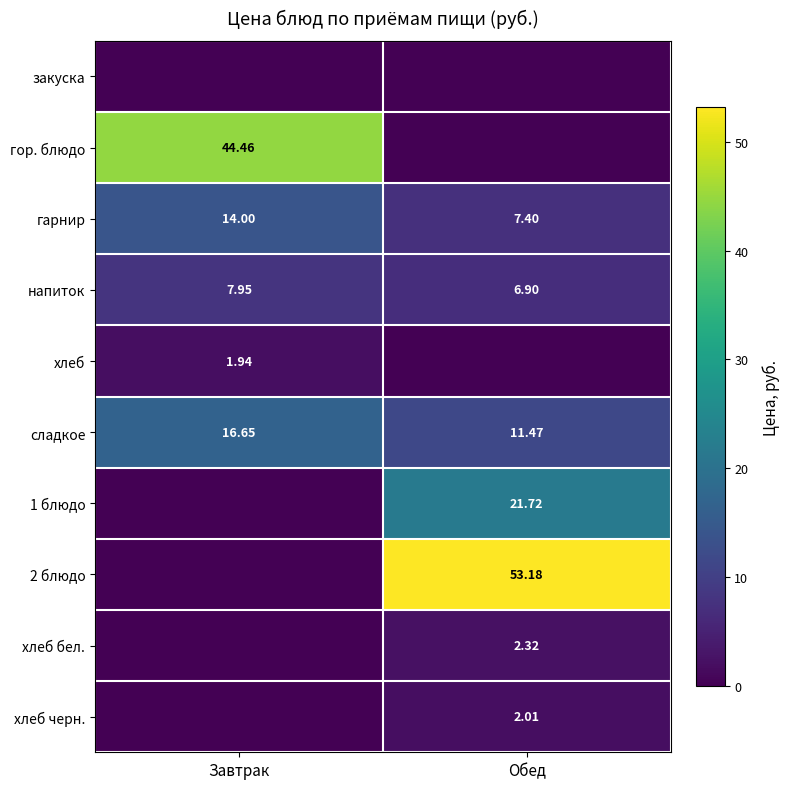

At which label is напиток closest to 7?

Обед